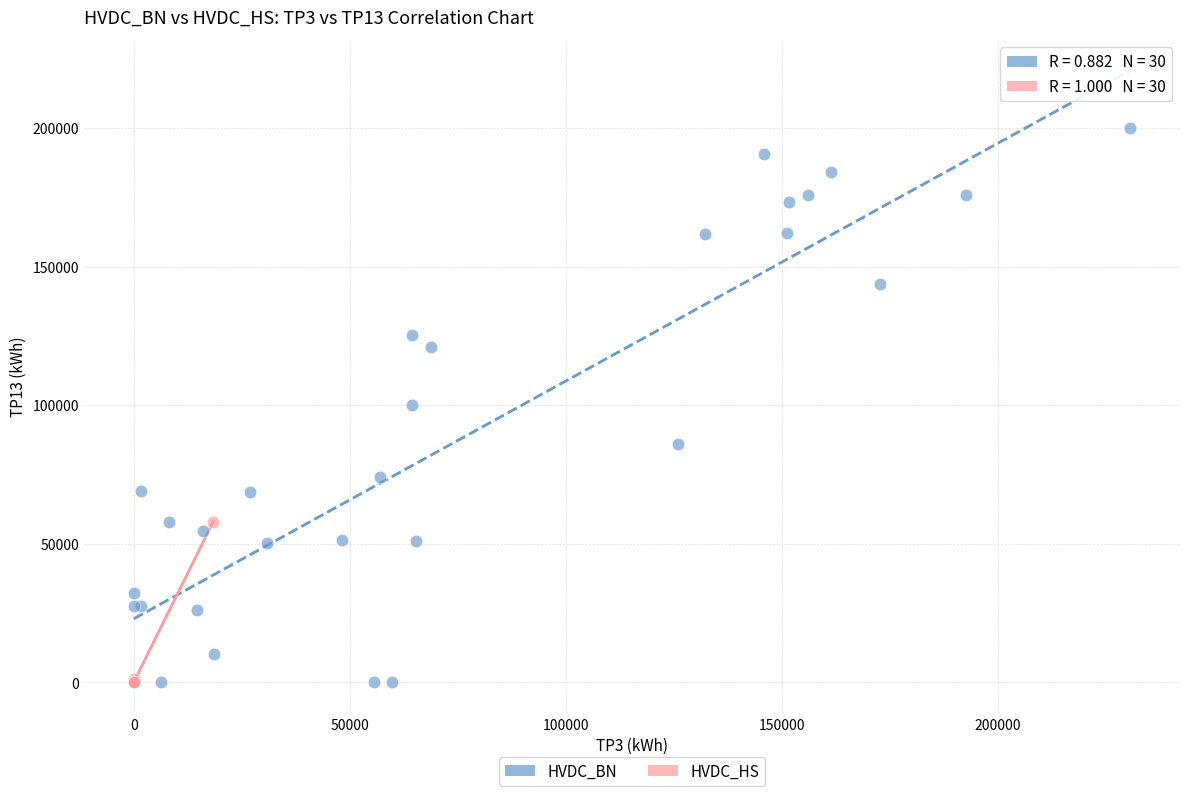

Which series has the widest spread of Y values?

HVDC_BN